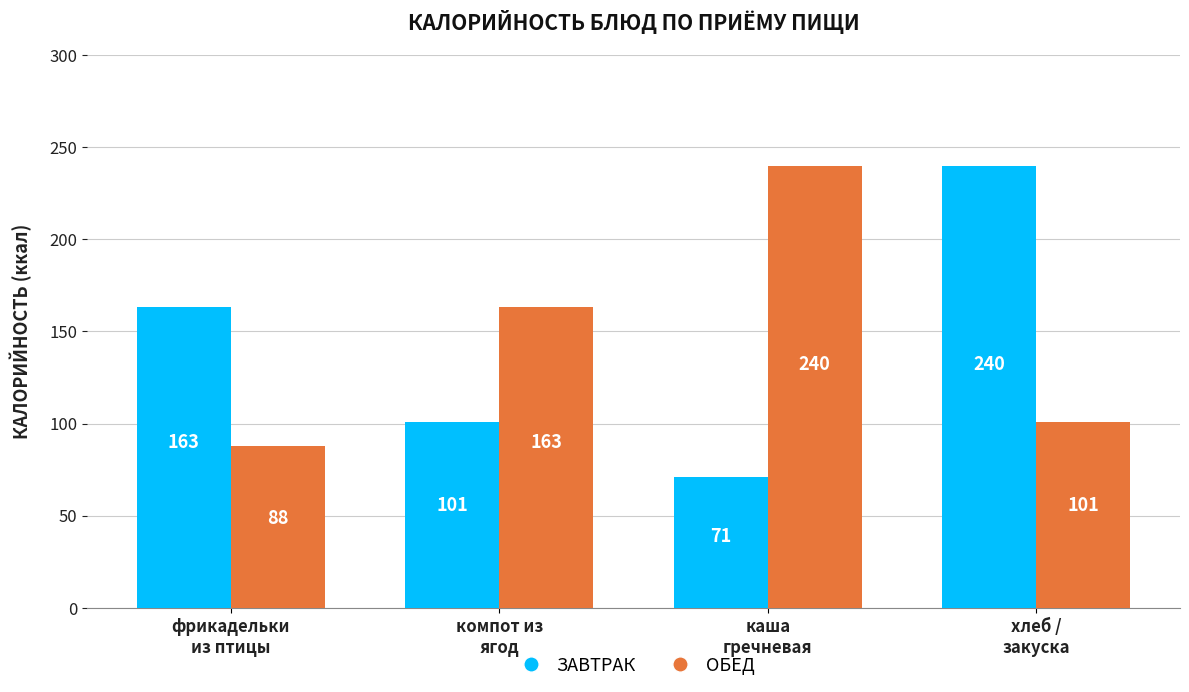

What is the smallest value displayed?

71